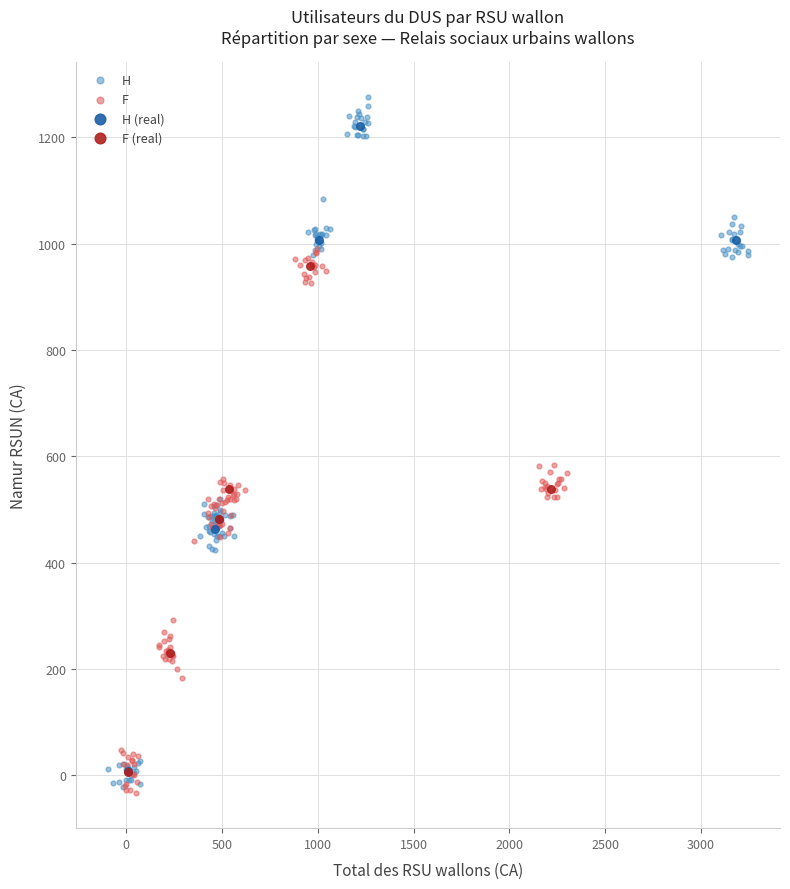

What are all the series names shown in the legend?

H, F, H (real), F (real)